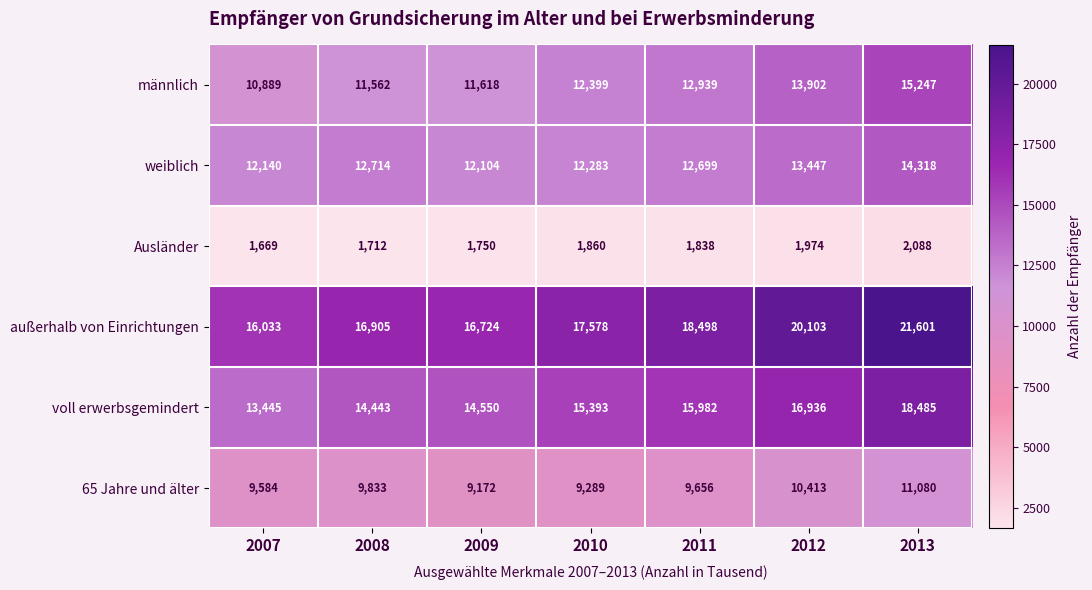

Is the value of außerhalb von Einrichtungen at 2013 greater than the value of voll erwerbsgemindert at 2009?

Yes